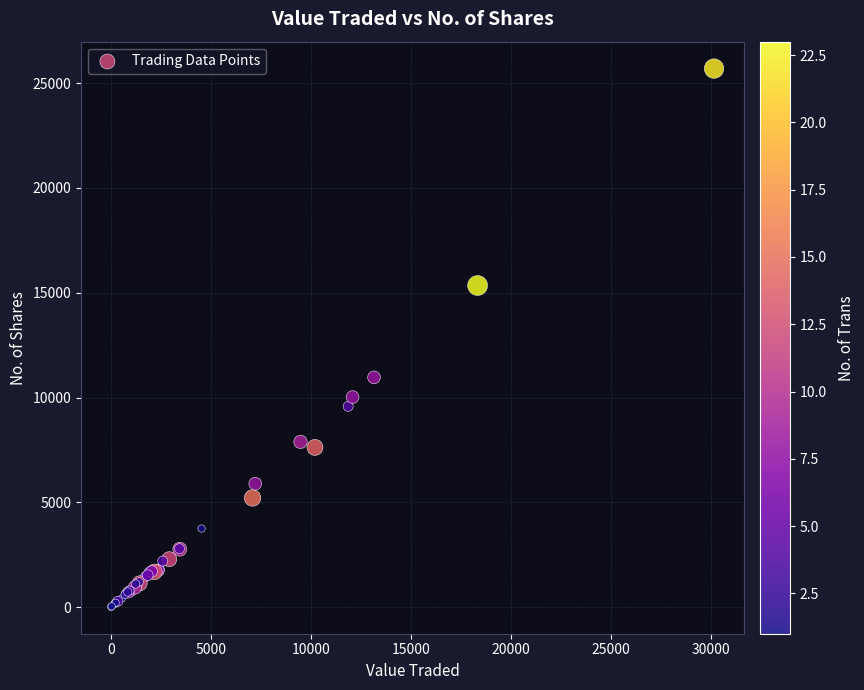

What Y value in the scatter plot is closest to 12855?

10961